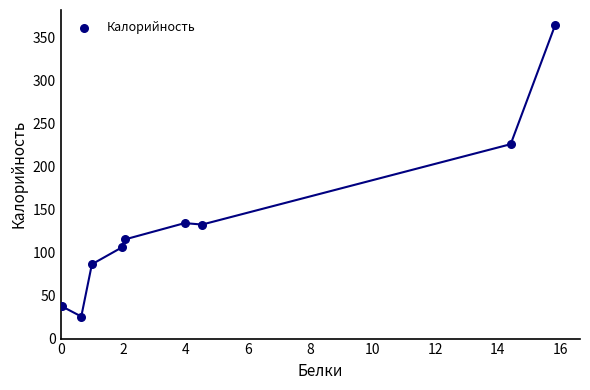

What Y value in the scatter plot is closest to 195?

226.2